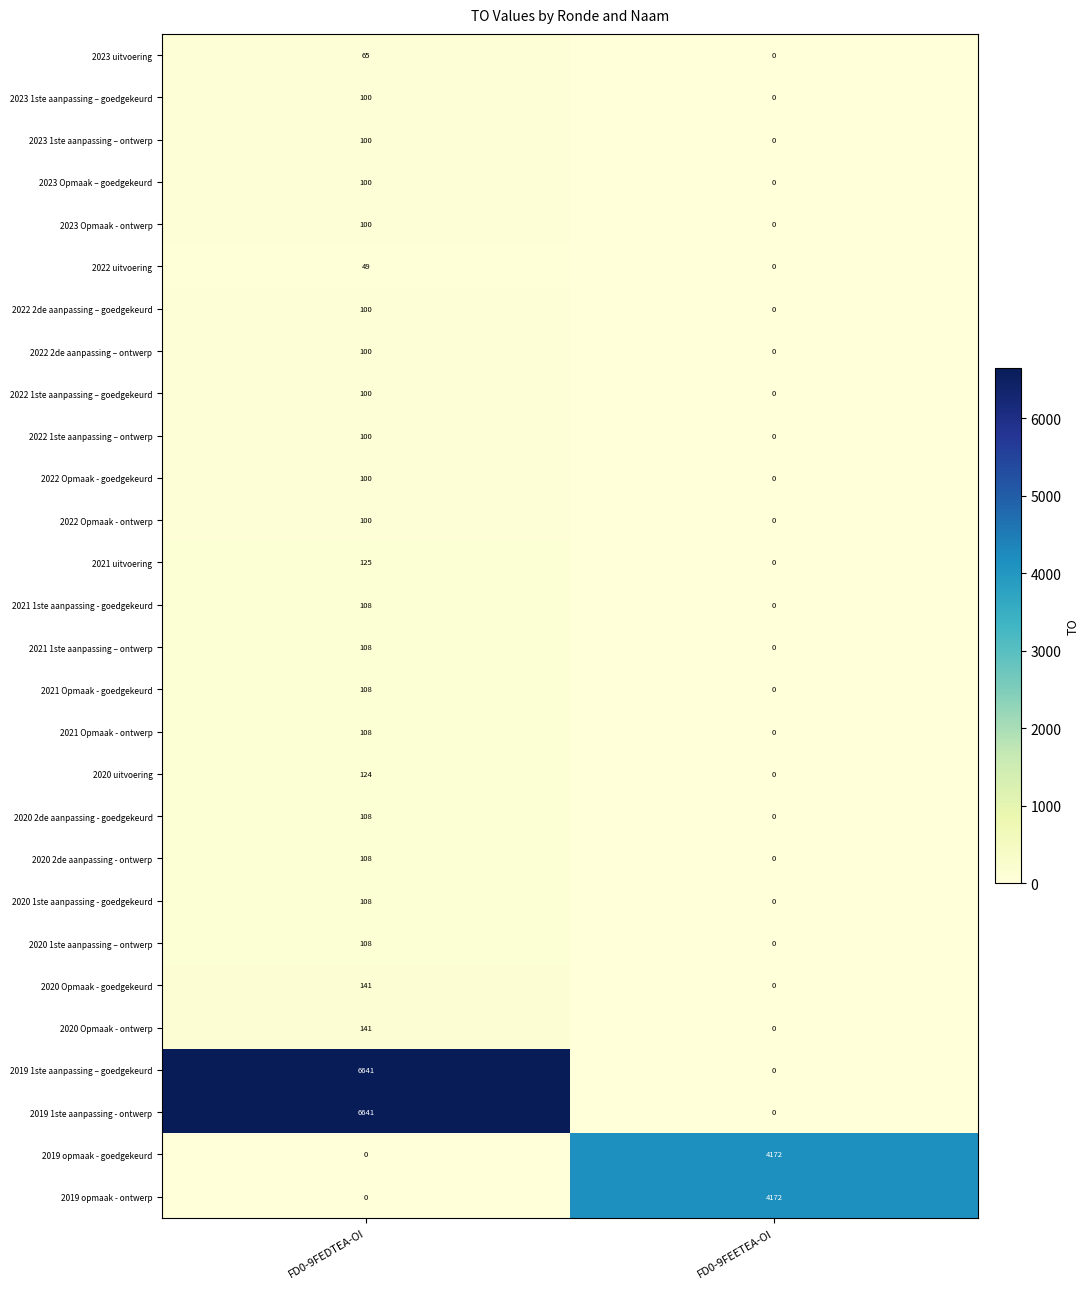

What is the maximum value shown in the chart?

6641